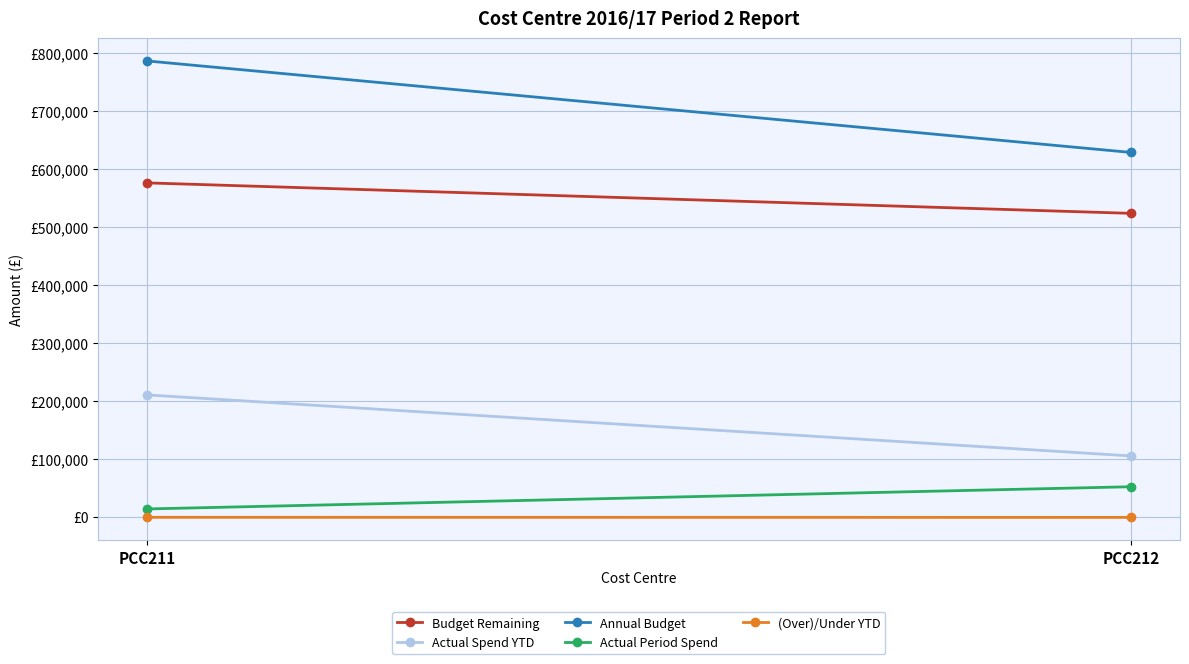

Which series has the largest range (max minus min)?

Annual Budget